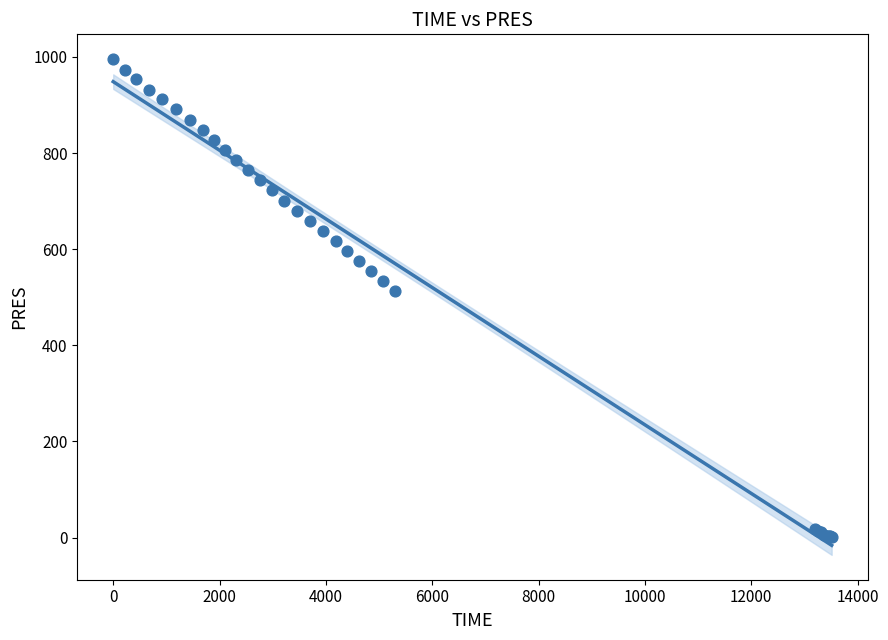

What Y value in the scatter plot is closest to 498?

512.6